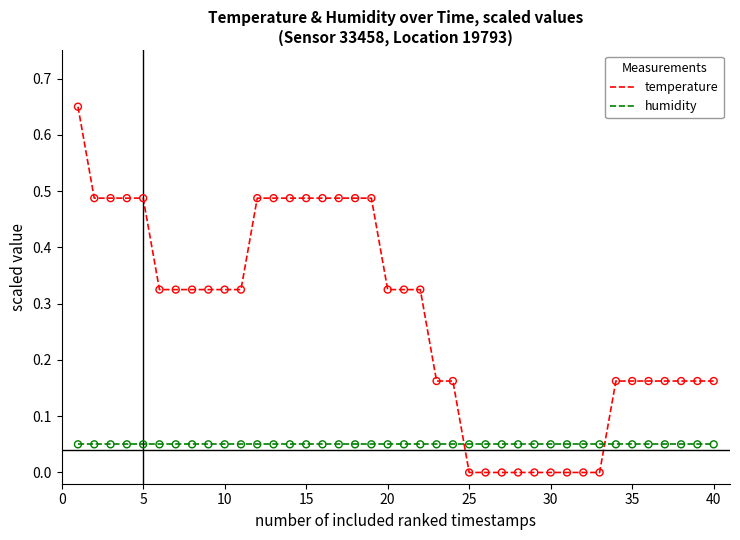

Which series has the largest range (max minus min)?

temperature